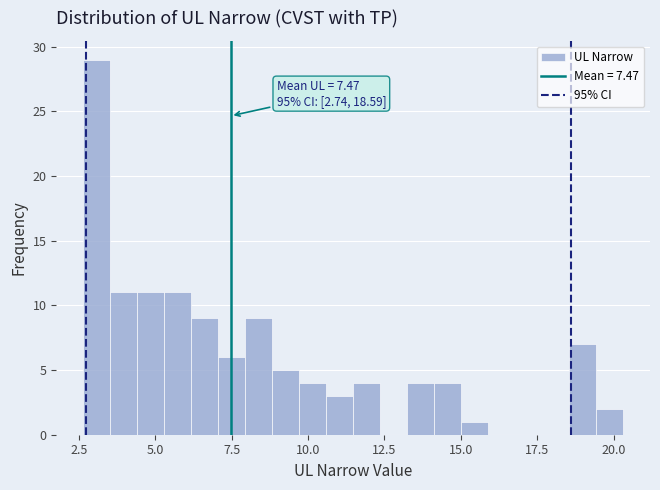

Around what value on the x-axis is the tallest bar? Give the approximate position of its centre, as read against the axis.

3.0